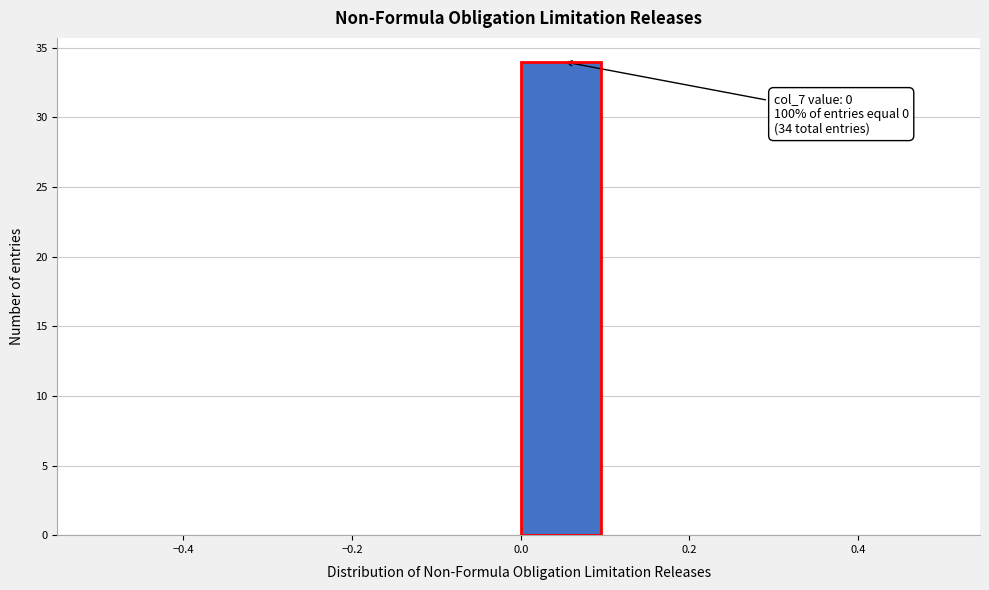

Over which range of the x-axis is the bar tallest?

0.0 to 0.1